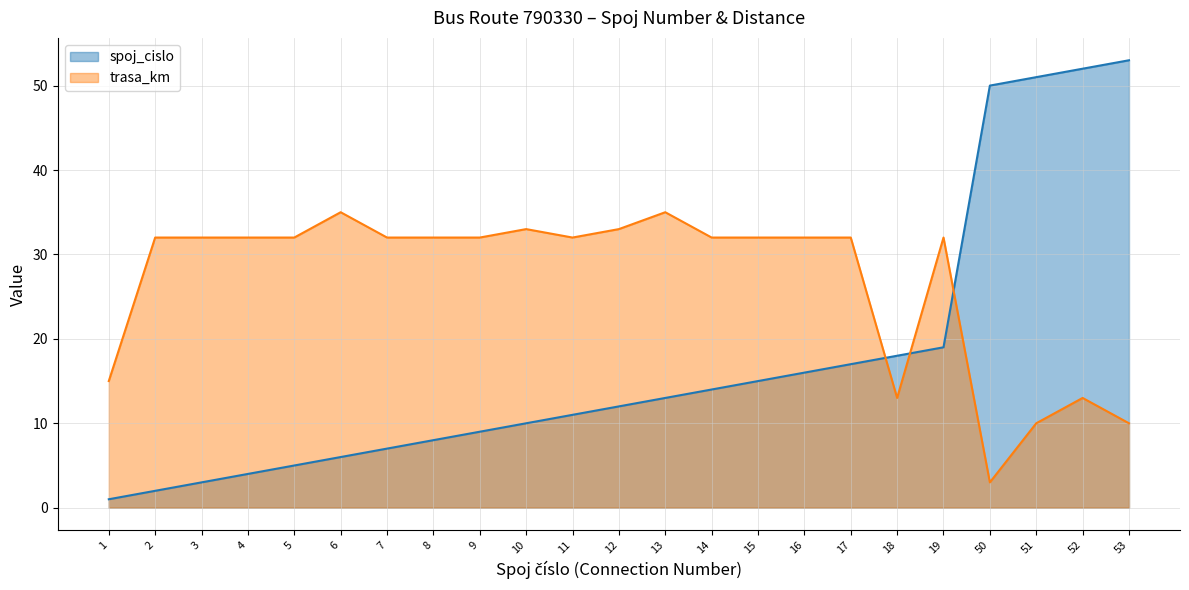

Rank the series at 4 from highest to lowest value.

trasa_km, spoj_cislo